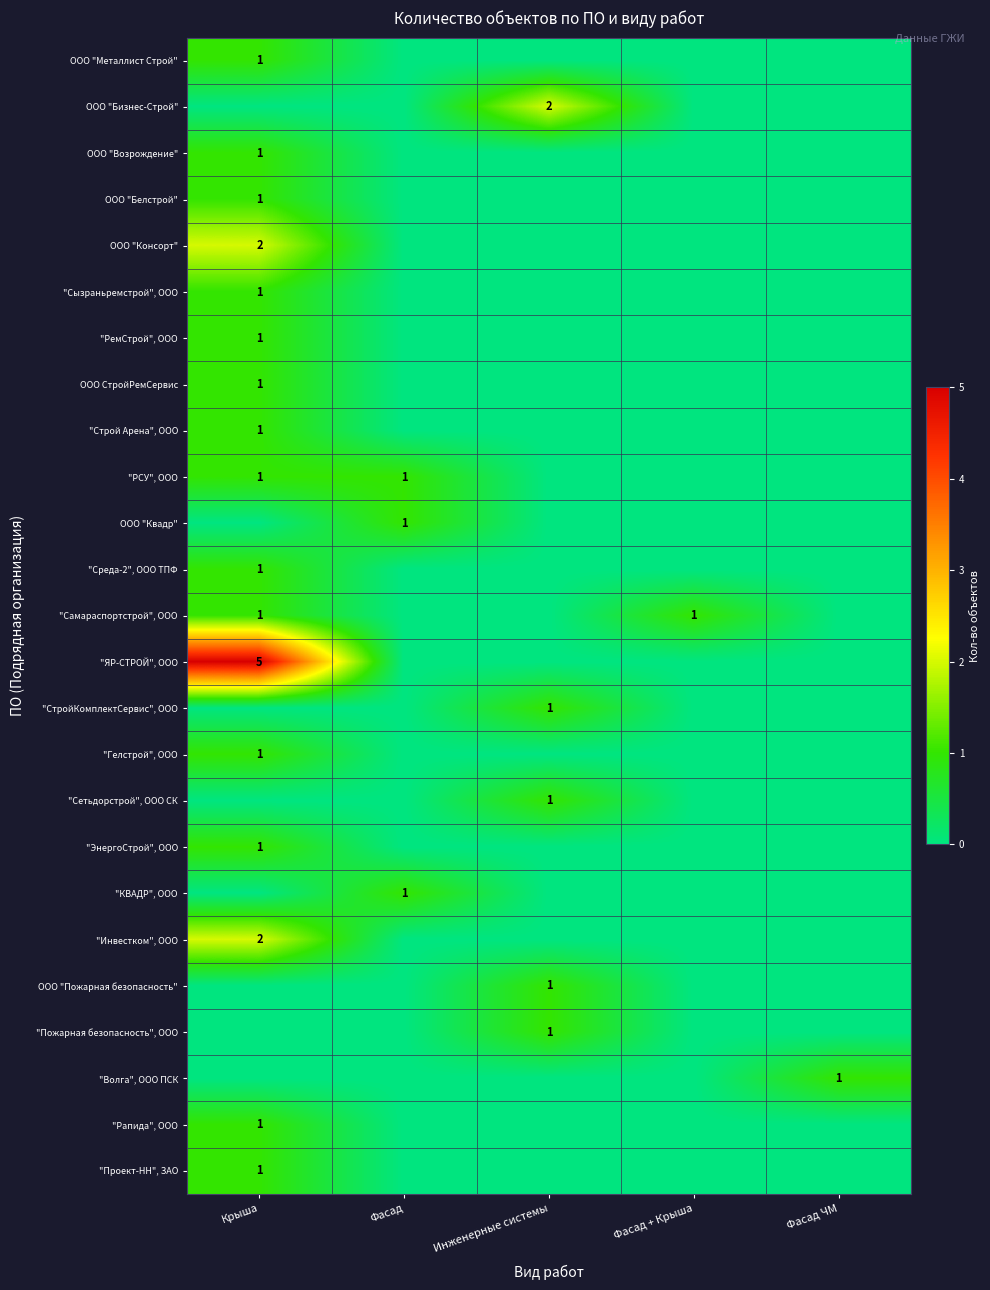

True or false: ООО "Белстрой" has a value of 1 at Крыша.

True